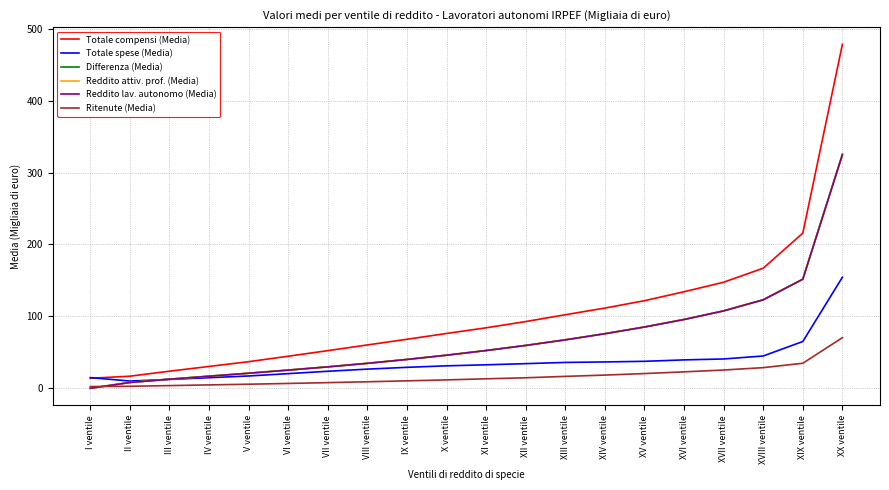

Does the chart display data point markers on the line(s)?

No